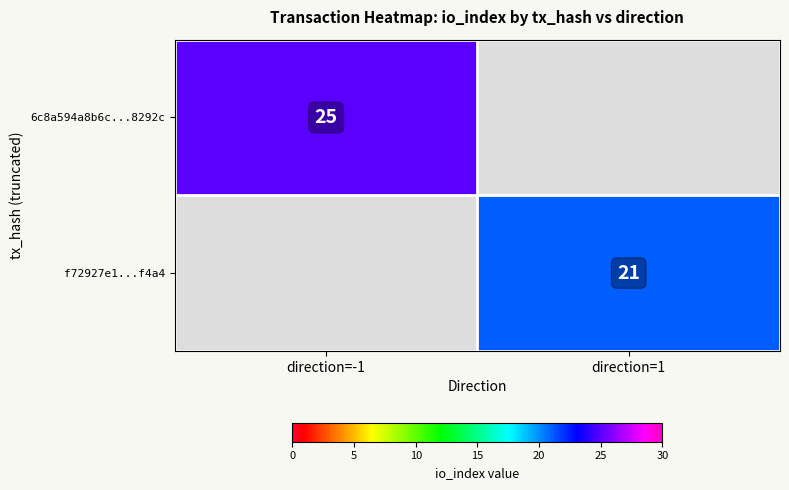

The f72927e1...f4a4 series shows 10 at direction=1. True or false?

False